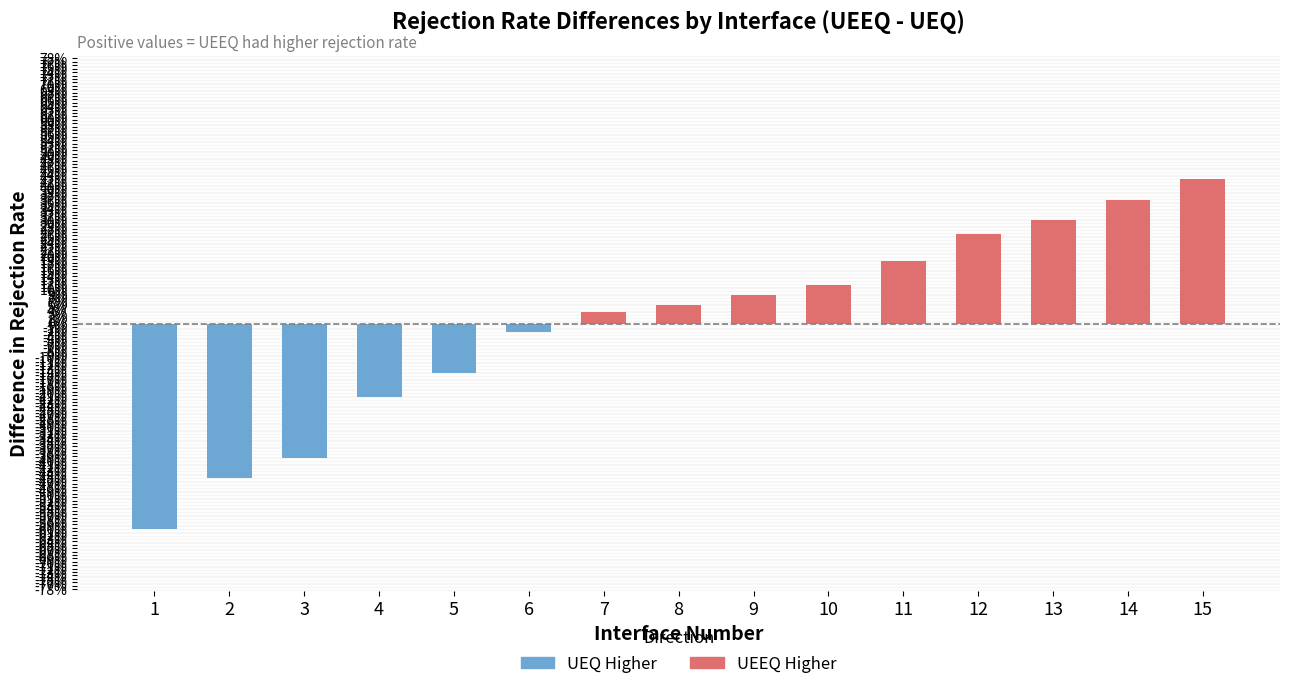

Reading left to right, transcribe all the data shown in this chart.

1=-6.0	2=-4.5	3=-3.9	4=-2.1	5=-1.4	6=-0.2	7=0.4	8=0.6	9=0.9	10=1.2	11=1.9	12=2.7	13=3.1	14=3.7	15=4.3